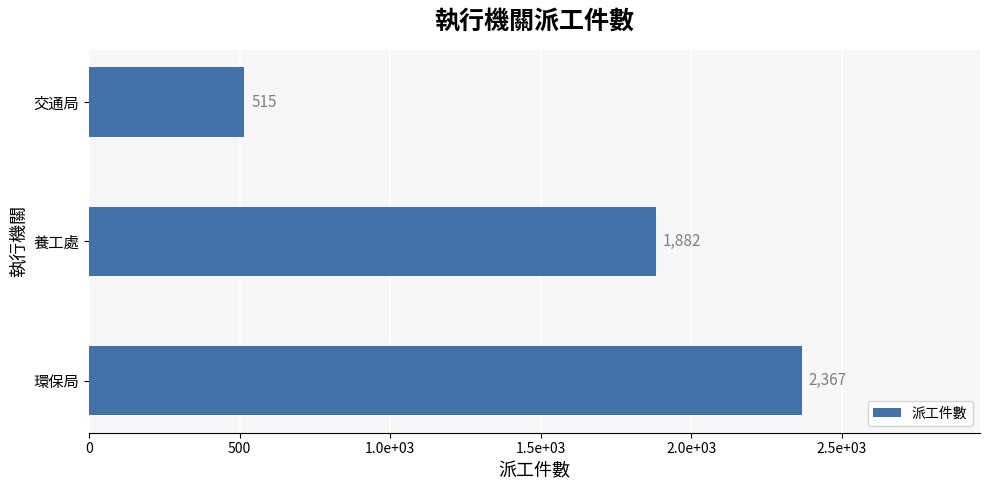

At which label is the value closest to 1441?

養工處